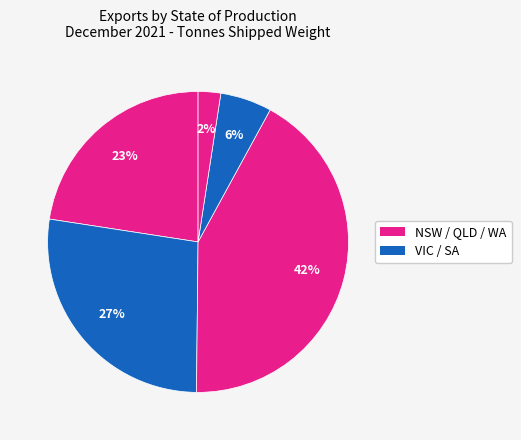

How many slices are in this pie chart?

5